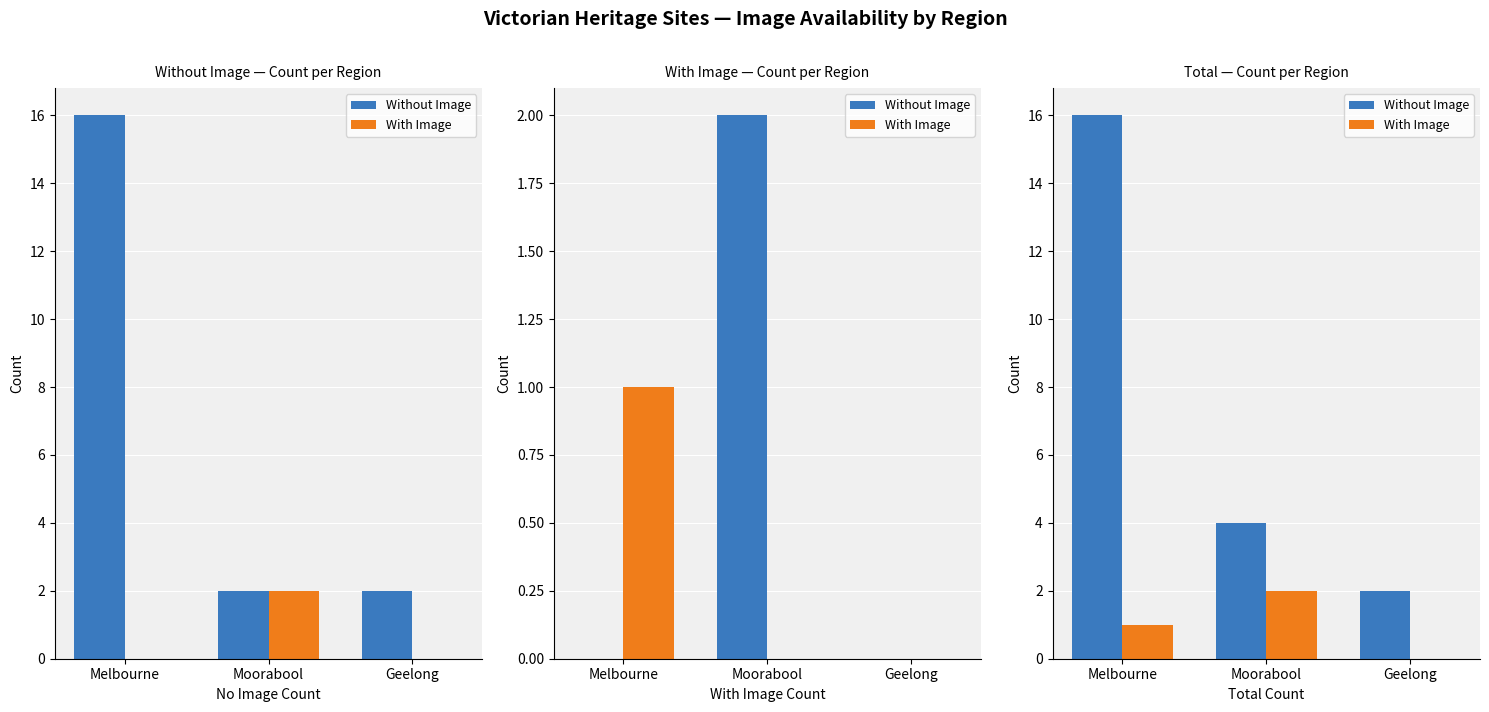

At which label does With Image first exceed 1?

Moorabool